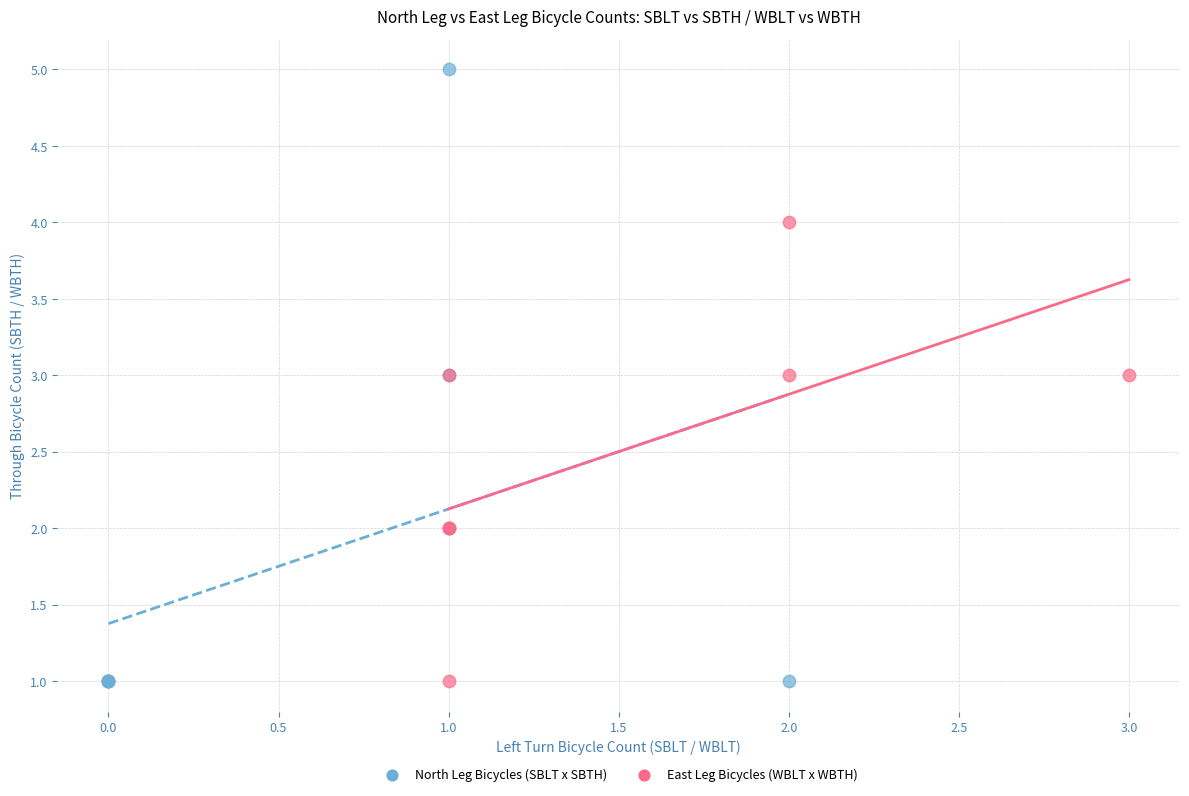

Which series has the widest spread of Y values?

North Leg Bicycles (SBLT x SBTH)